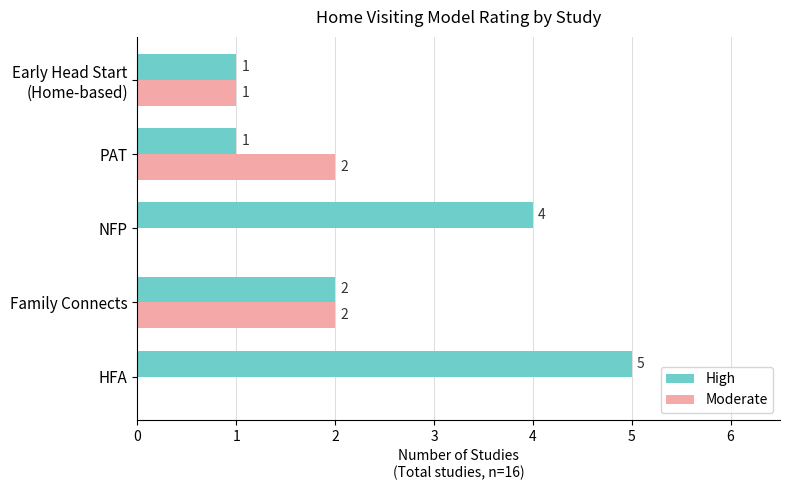

The value of High at HFA is 5. True or false?

True